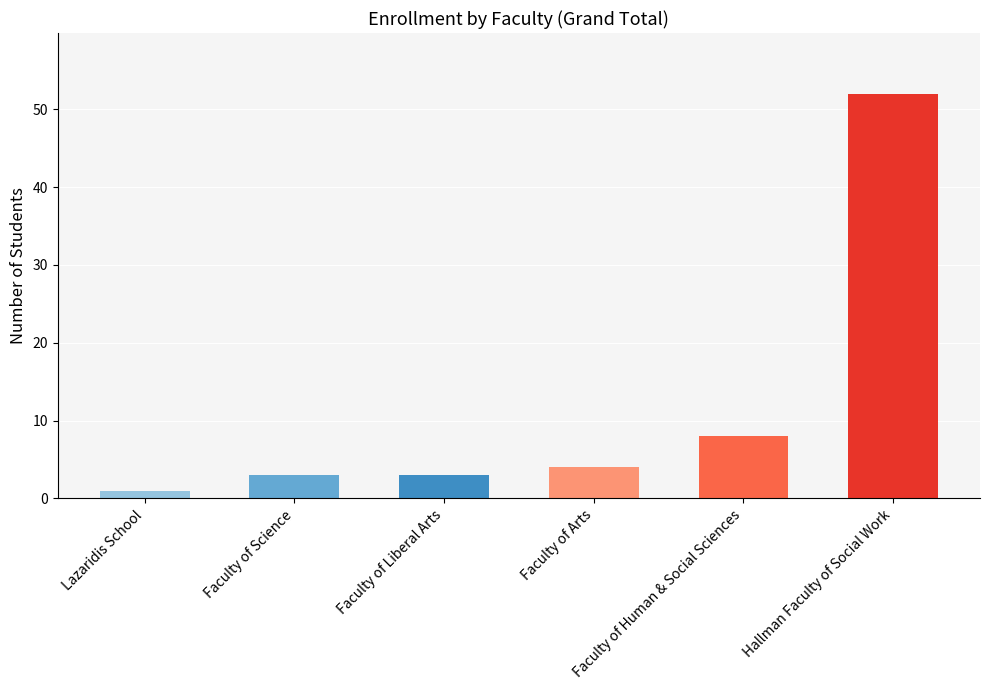

What is the sum of the values at Faculty of Arts and Lazaridis School?

5